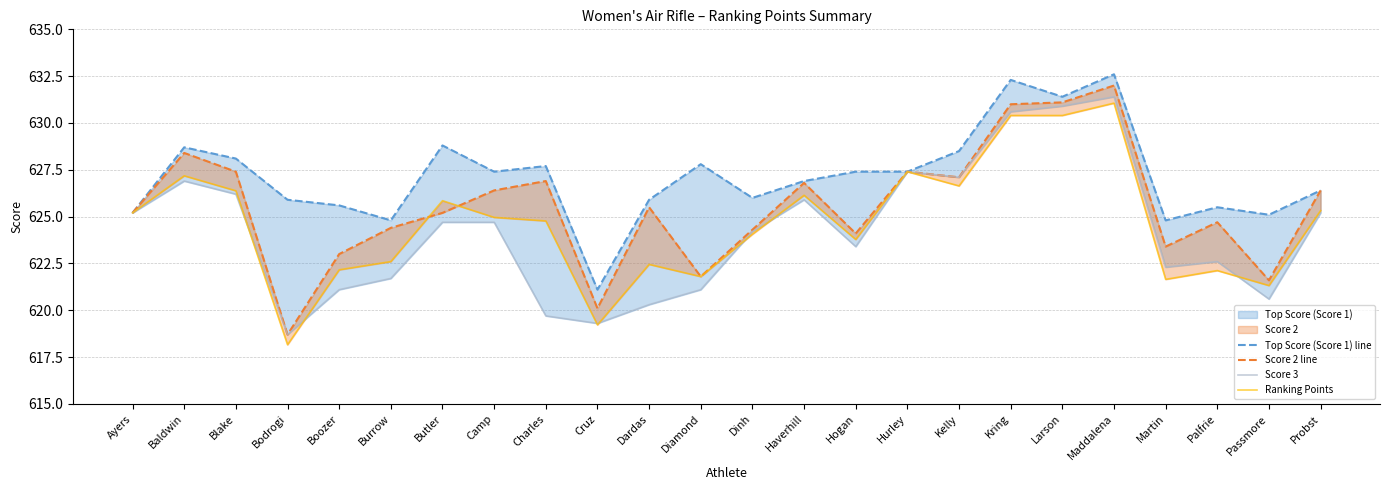

The value of Score 2 line at Hogan is 624.1. True or false?

True